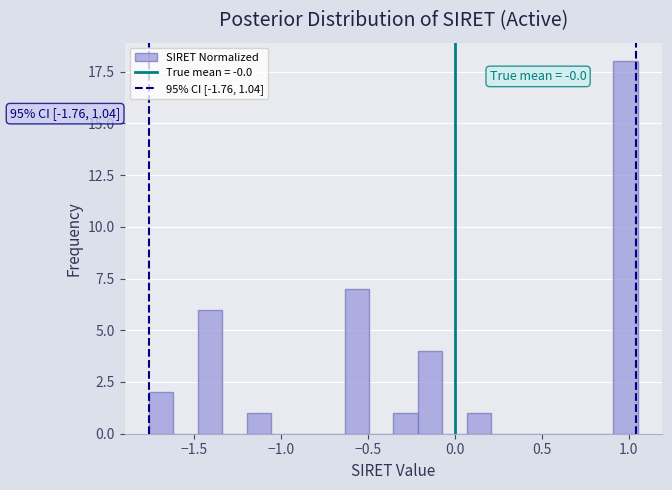

Read against the x-axis, roughly where is the centre of the tallest bar?

1.00